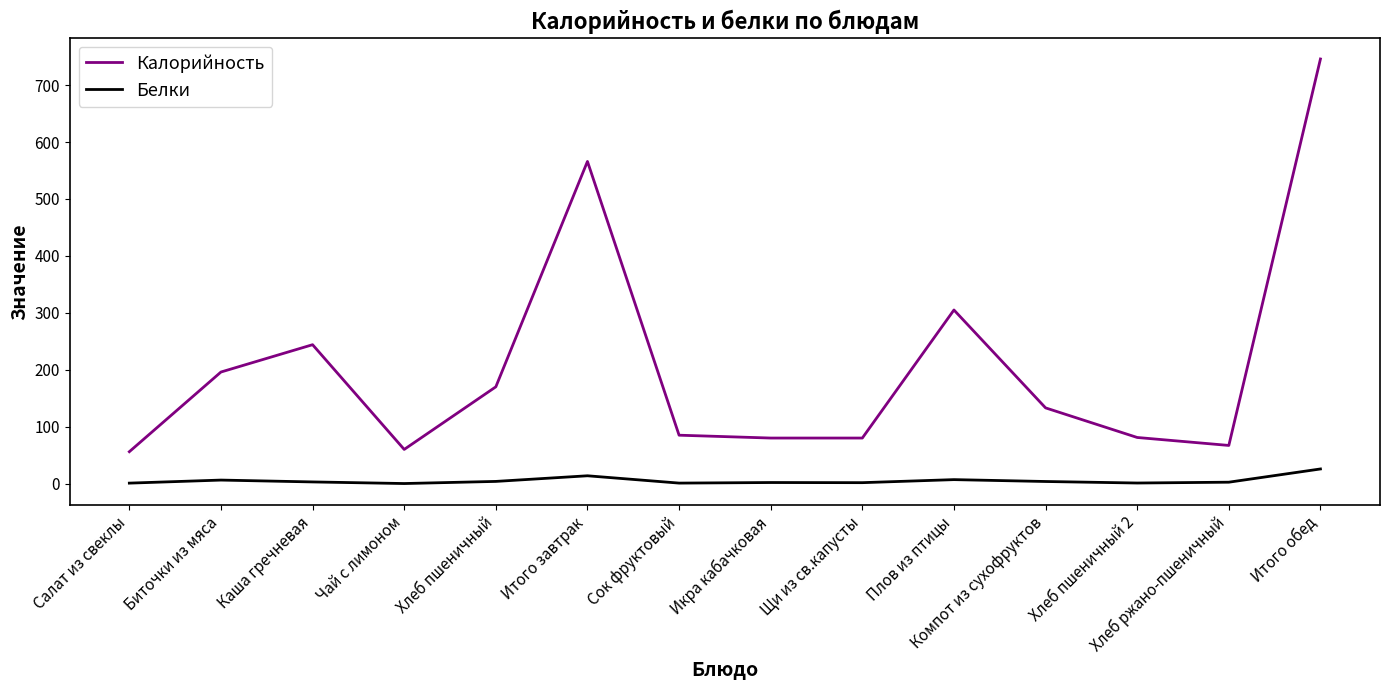

What is the sum of all Калорийность values?

2869.0